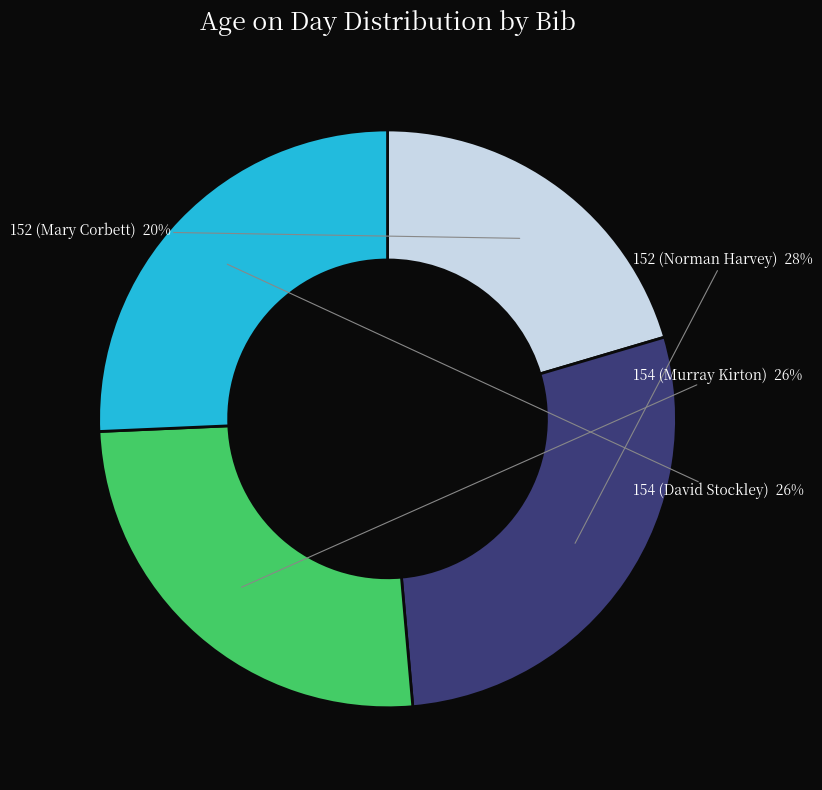

Does any single category account for the majority?

No